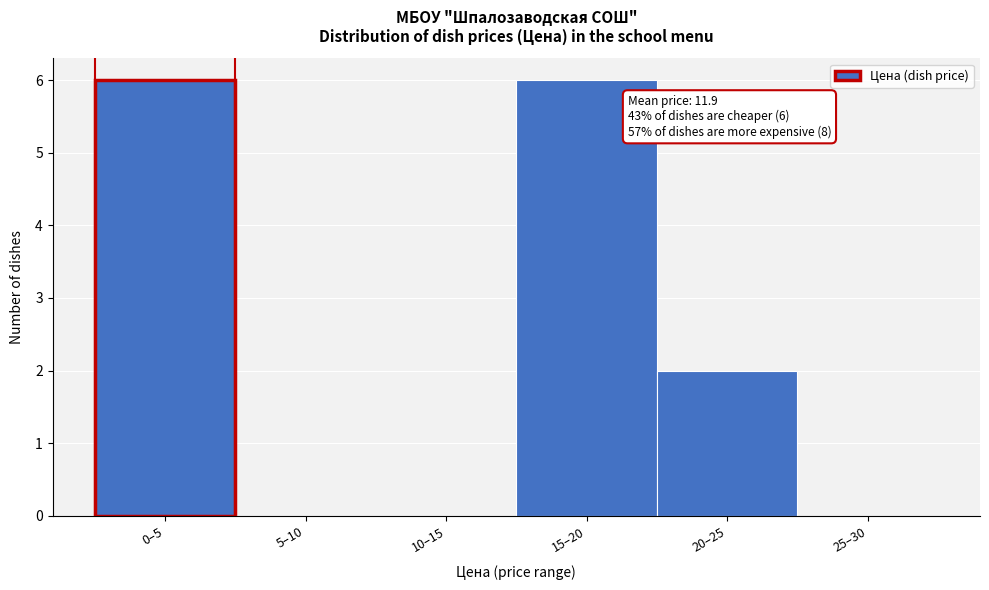

Reading left to right, list all the values displayed in this chart.

0–5=6	5–10=0	10–15=0	15–20=6	20–25=2	25–30=0